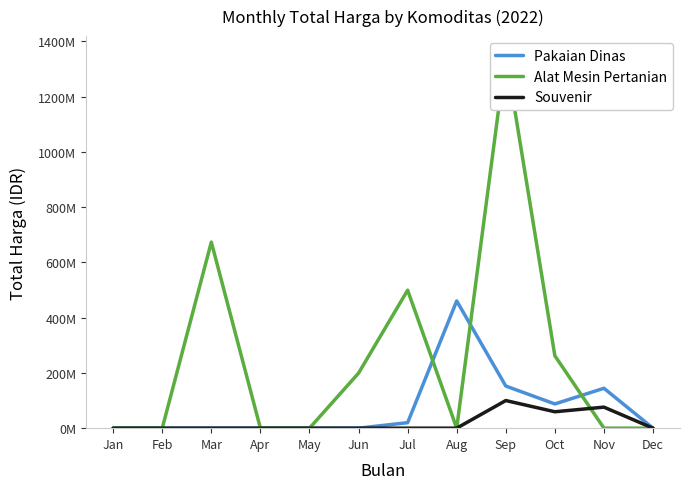

Between which two adjacent categories do Souvenir and Alat Mesin Pertanian first intersect?

Oct and Nov